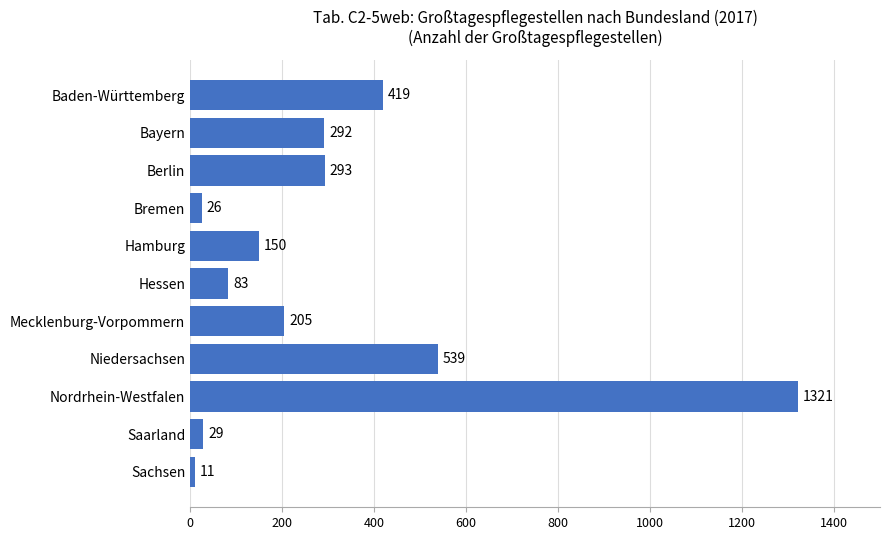

What is the greatest value displayed?

1321